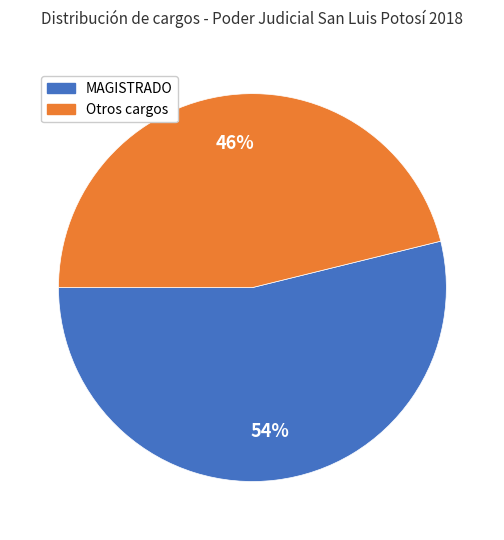

Does any single category account for the majority?

Yes